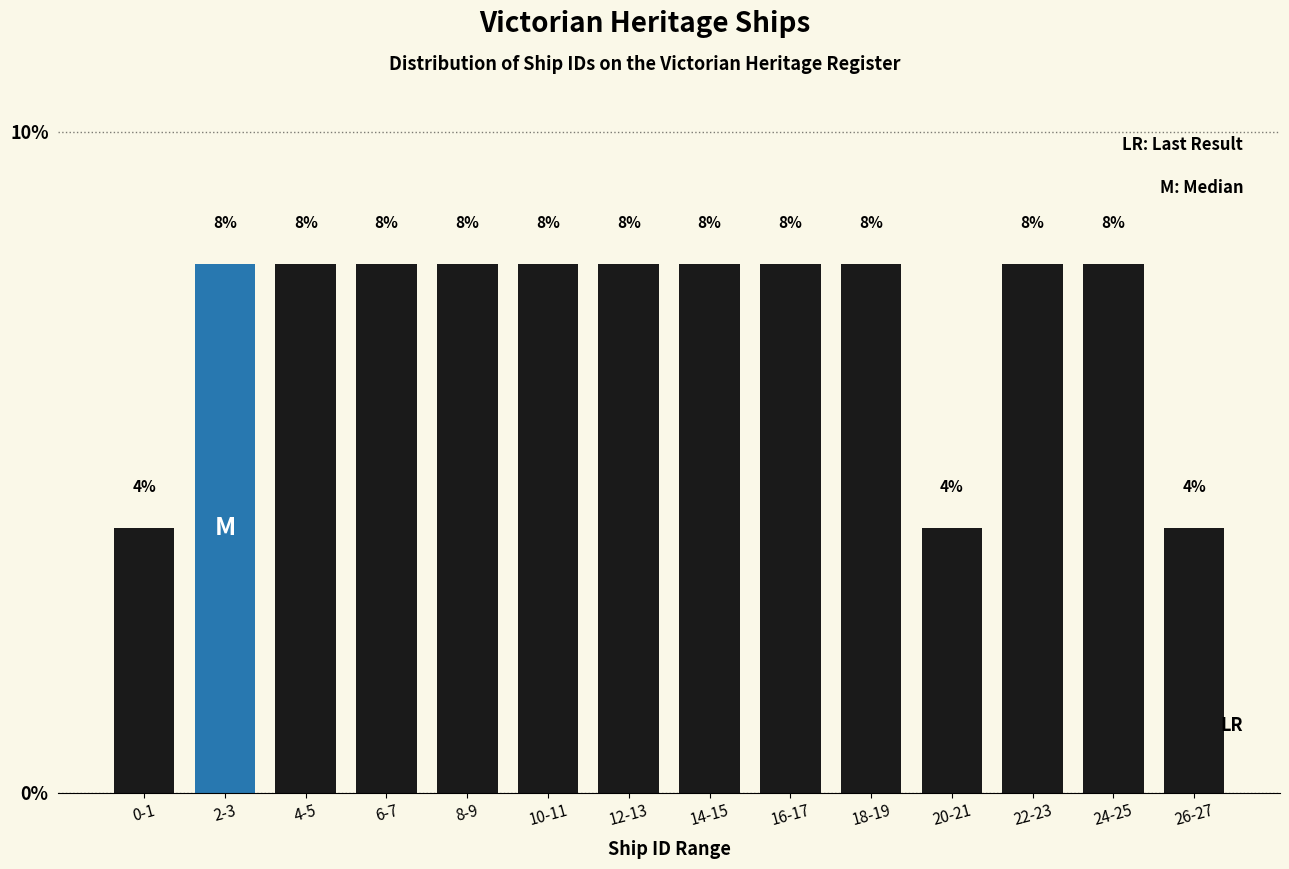

Reading left to right, list all the values displayed in this chart.

4	8	8	8	8	8	8	8	8	8	4	8	8	4